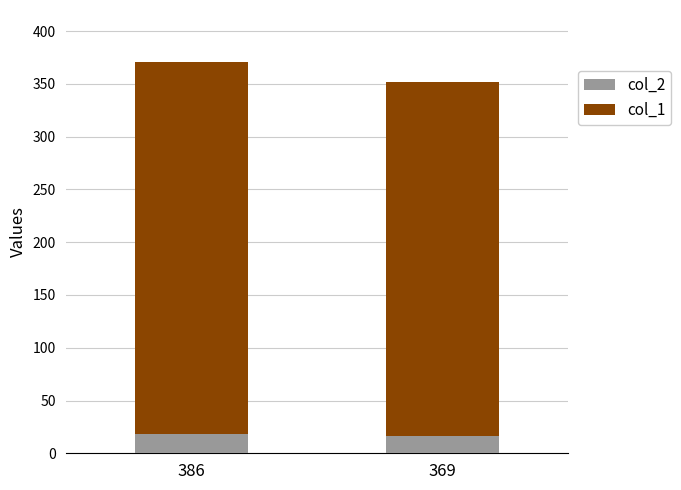

What is the value of the col_2 bar at the 1st from the left?

18